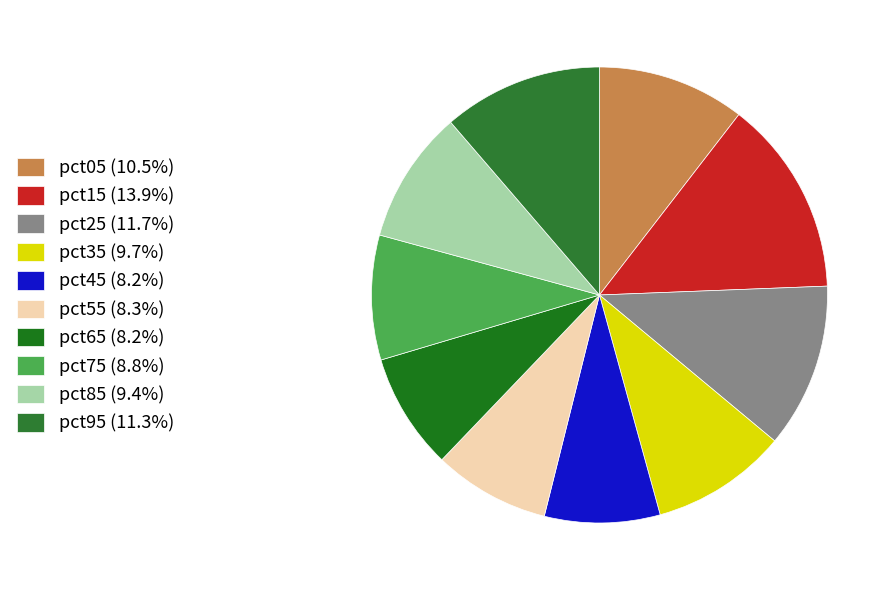

Between pct85 and pct45, which is larger?

pct85